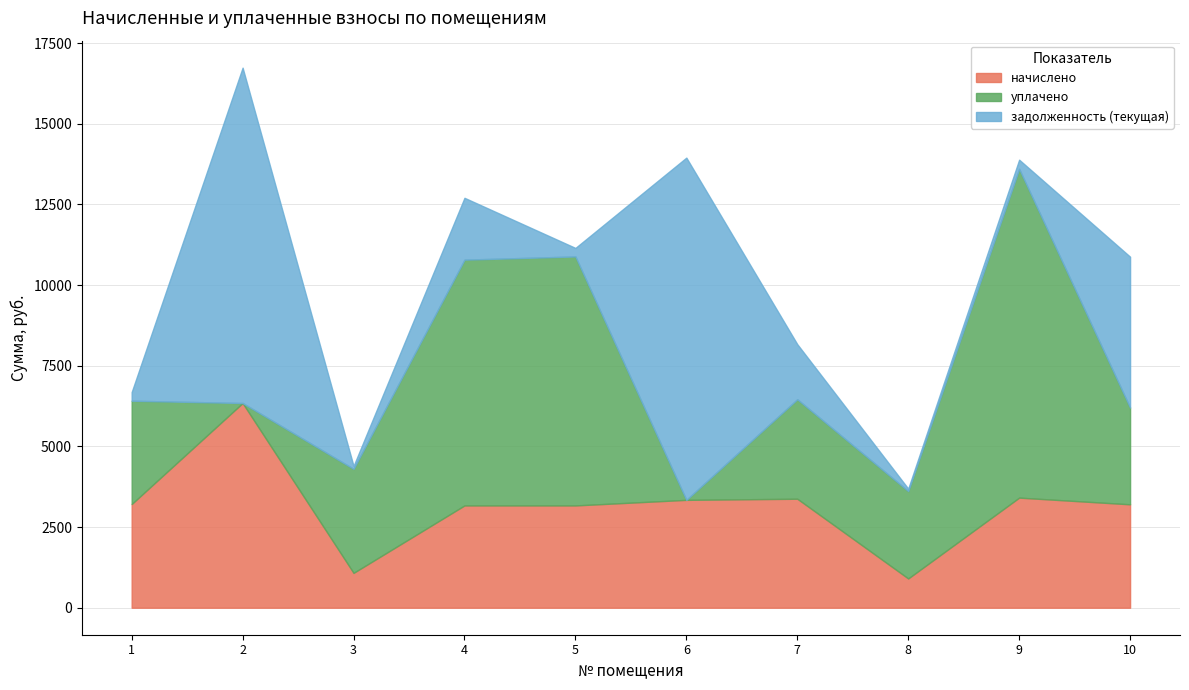

How many distinct data groups are displayed?

3